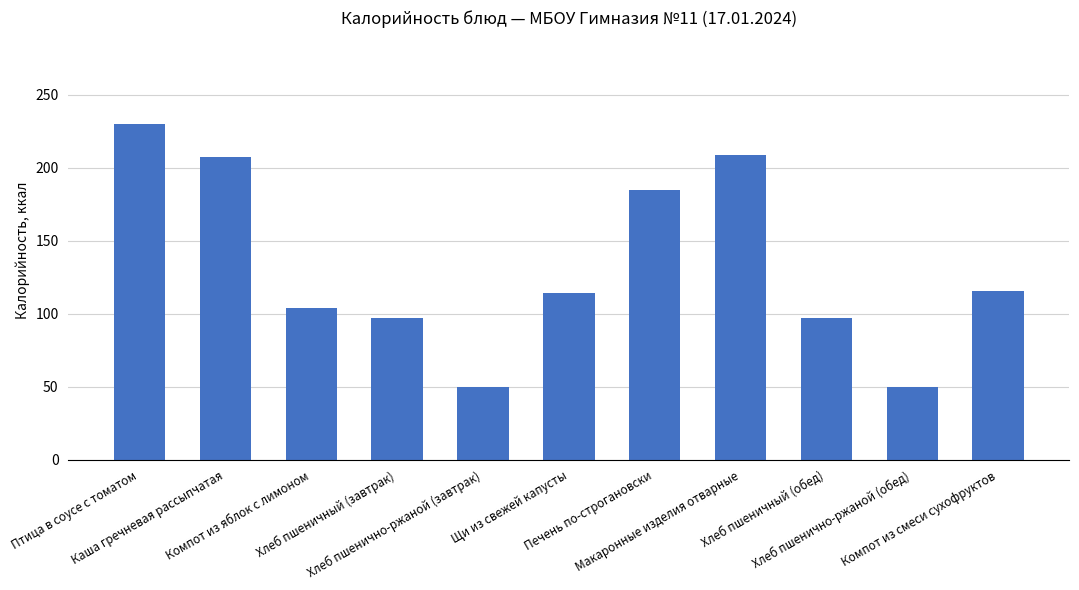

Does the chart contain any negative values?

No